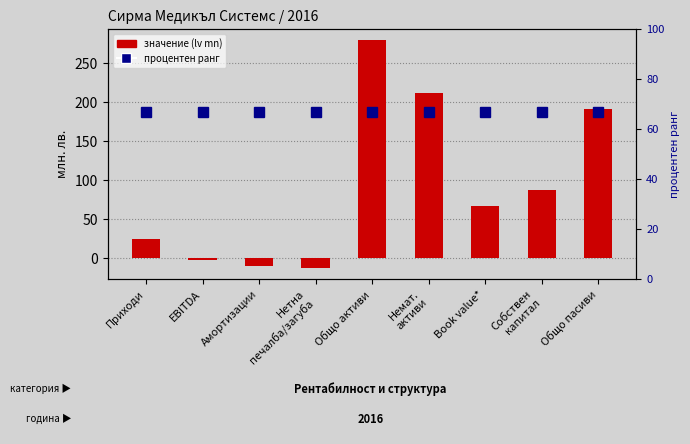

What is the label of the 1st bar from the left?

Приходи